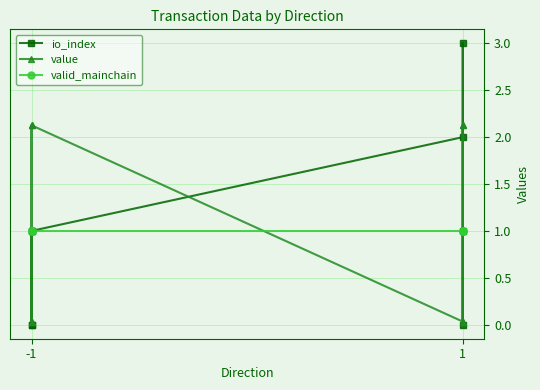

What is the maximum value shown in the chart?

3.0